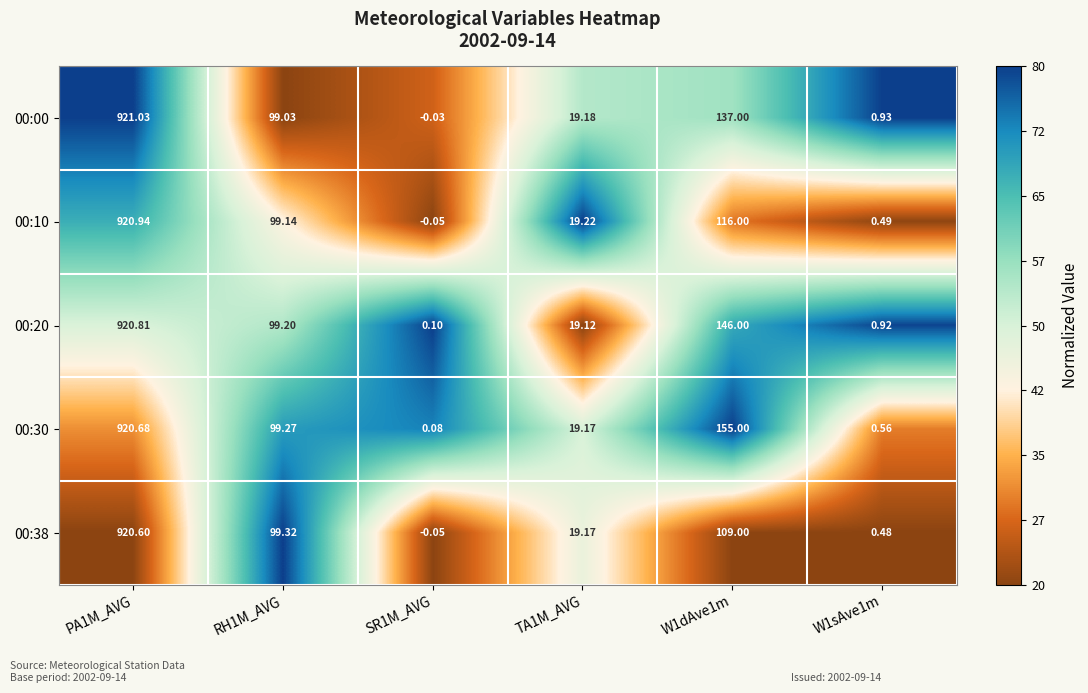

Is the value of 00:30 at W1dAve1m greater than the value of 00:38 at RH1M_AVG?

Yes